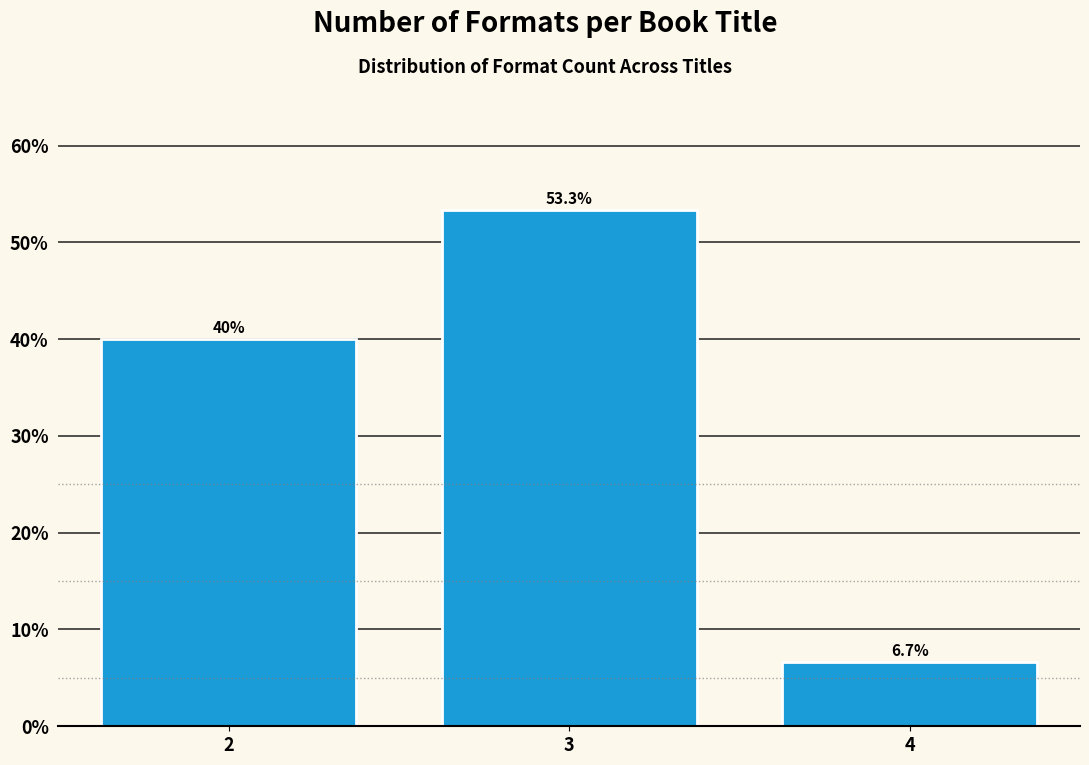

Reading left to right, list all the values displayed in this chart.

40.0	53.3	6.7